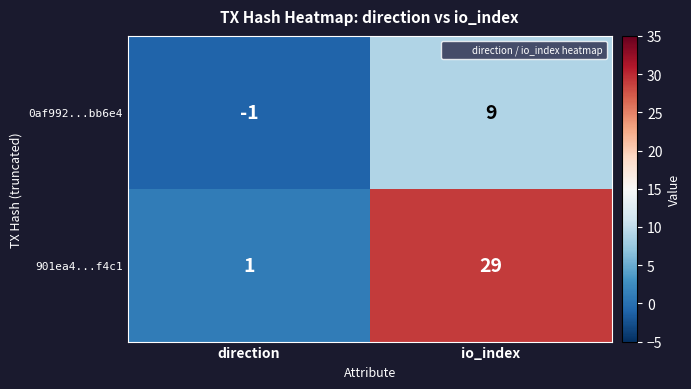

What is the sum of the 0af992...bb6e4 values at direction and io_index?

8